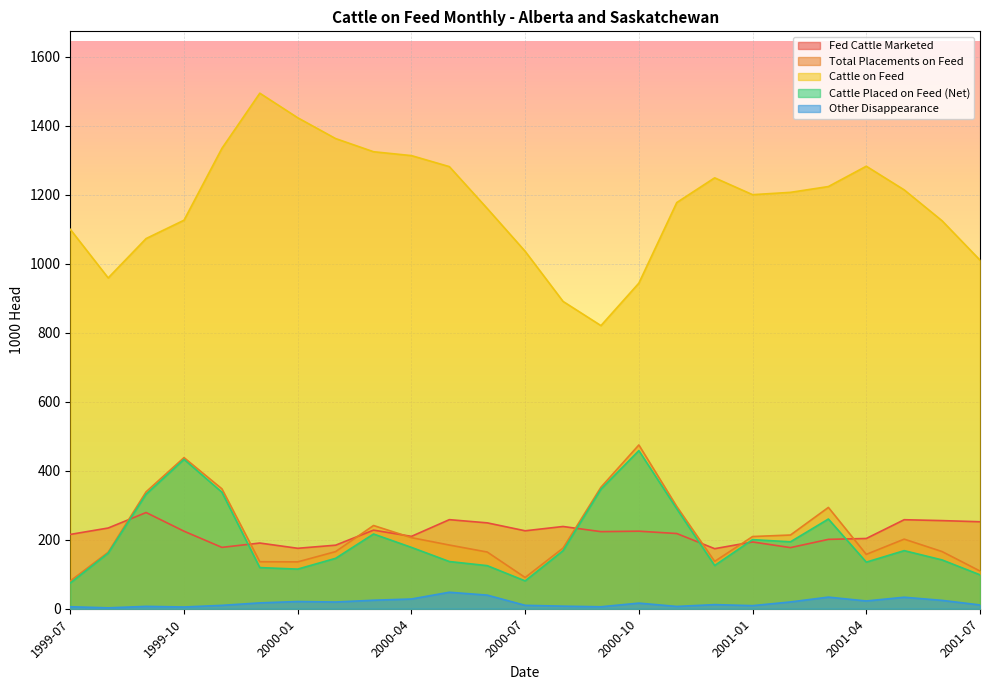

What value does the Total Placements on Feed series have at 2001-04?

157.6